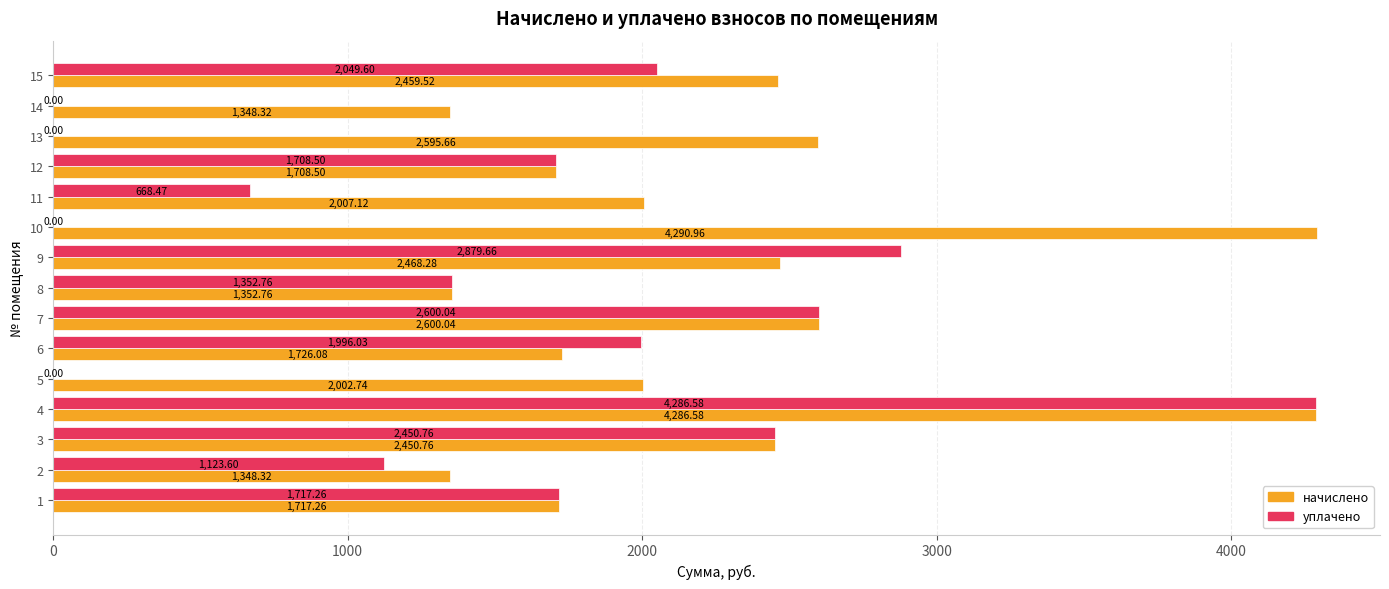

At which category is the sum across all series the highest?

4